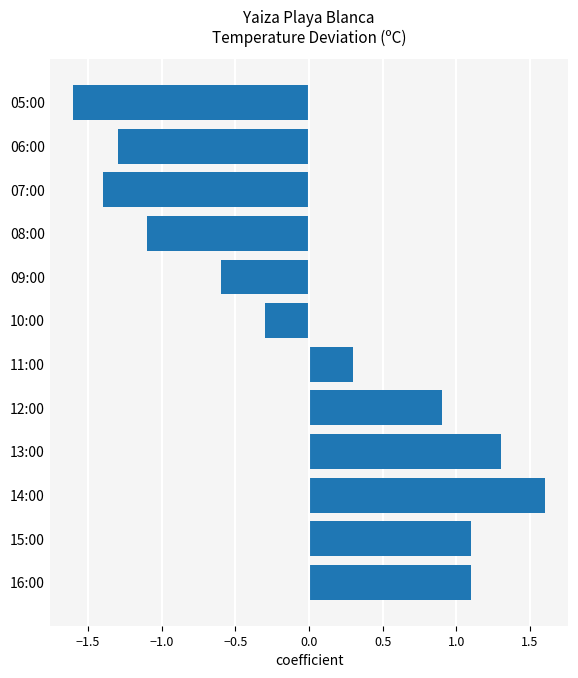

Reading bottom to top, what are all the values shown in this chart?

1.1	1.1	1.6	1.3	0.9	0.3	-0.3	-0.6	-1.1	-1.4	-1.3	-1.6